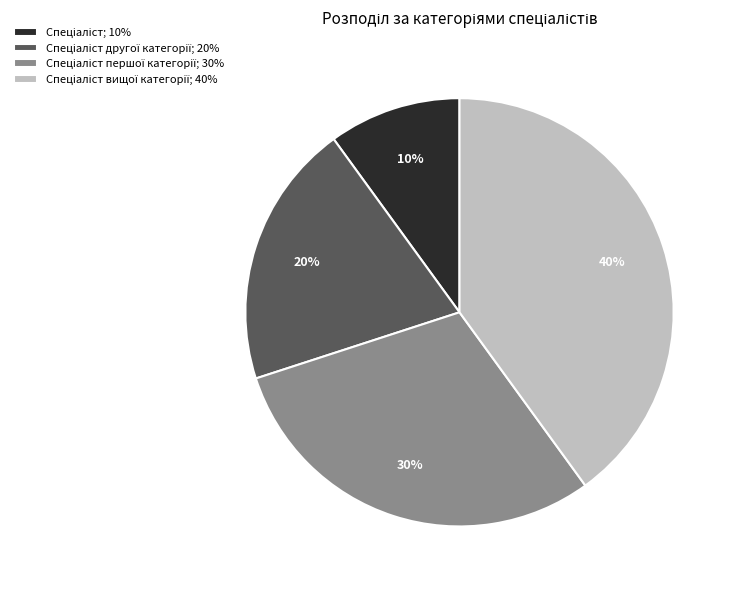

Does any single category account for the majority?

No